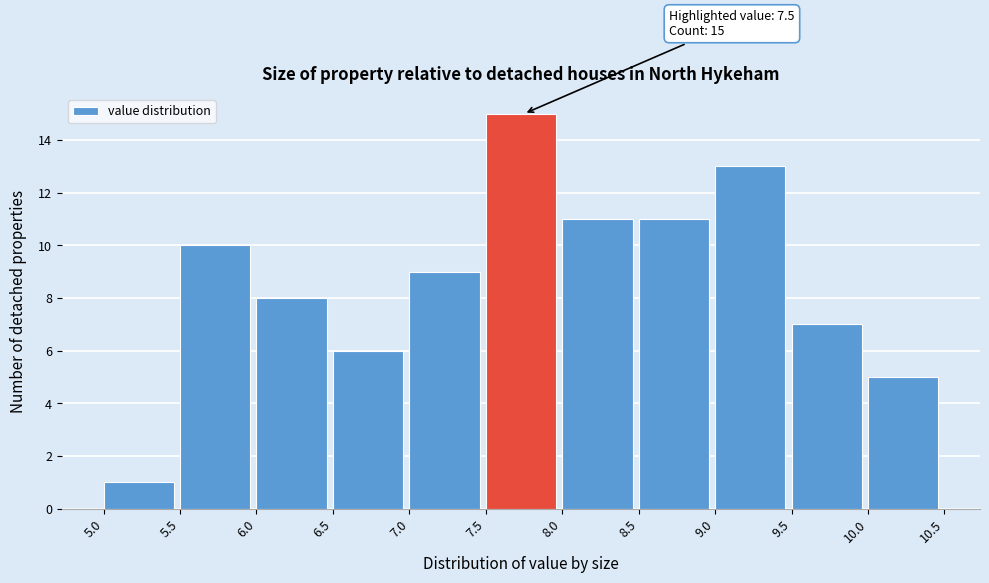

Over which range of the x-axis is the bar tallest?

7.5 to 8.0